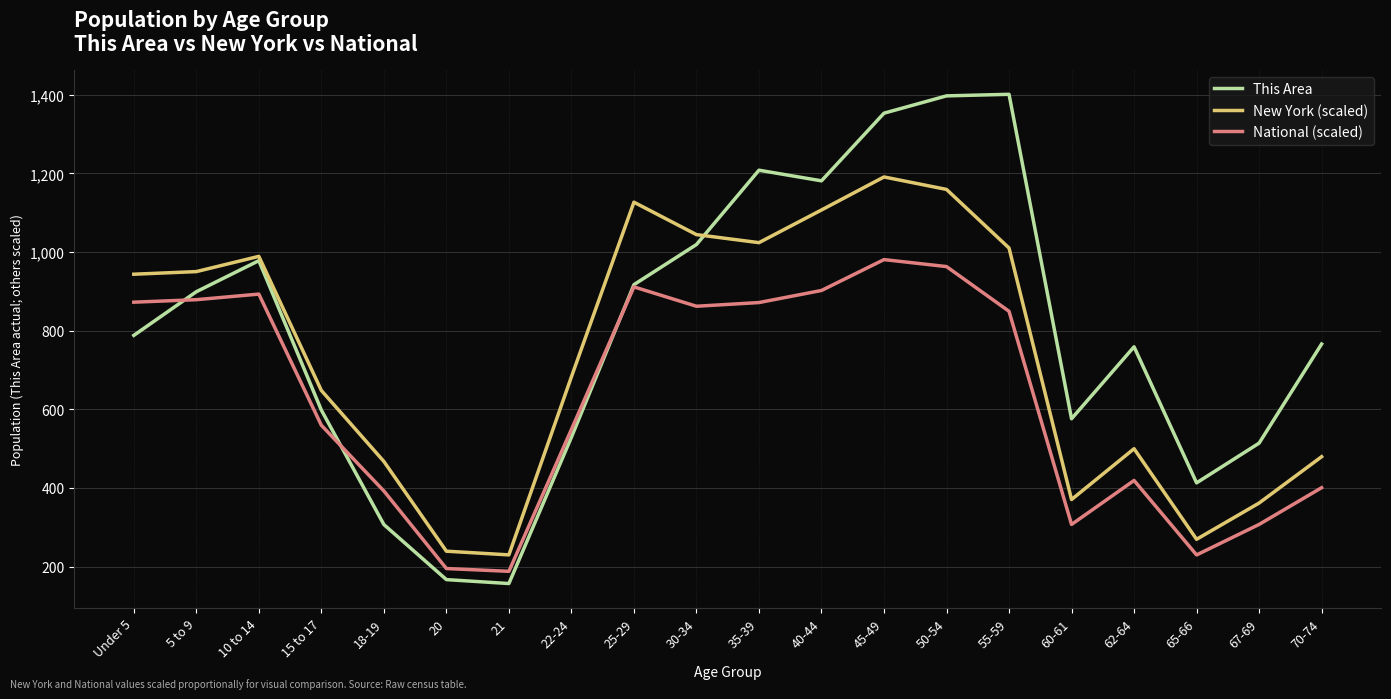

Where is New York (scaled) nearest to the value 710?

22-24